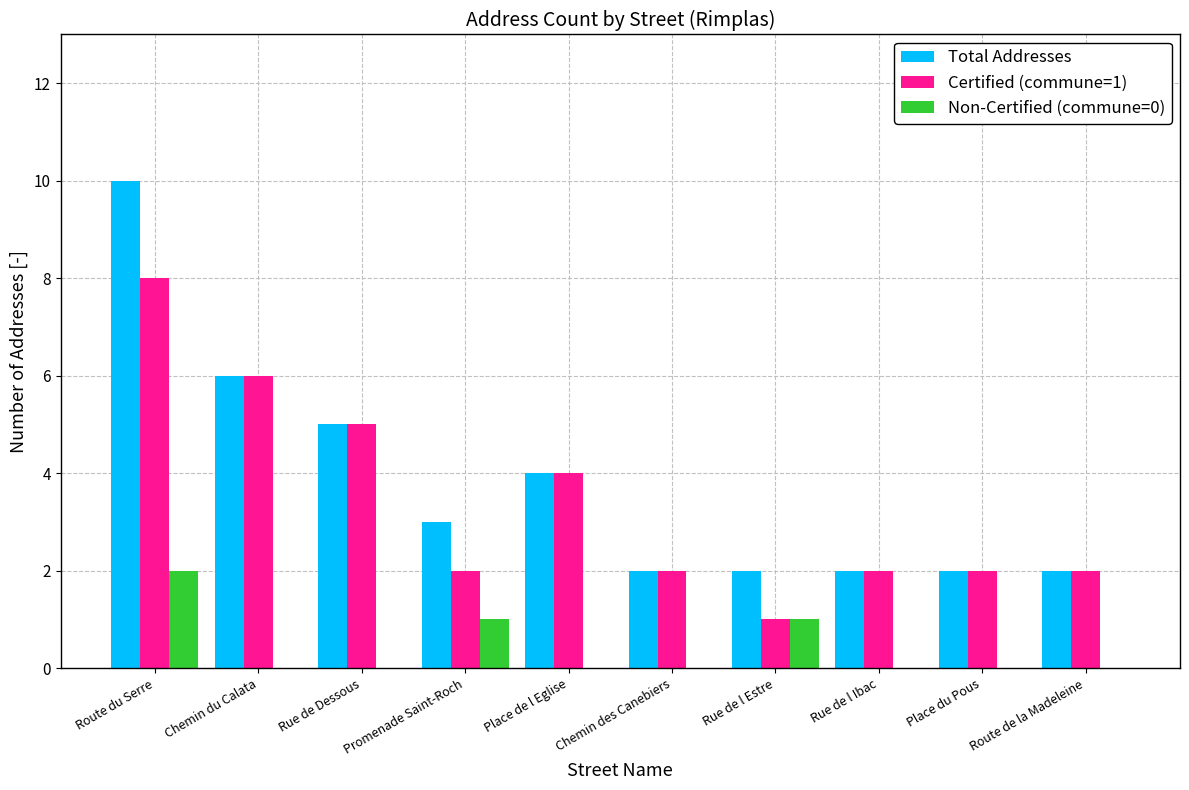

How many groups of bars are there?

10